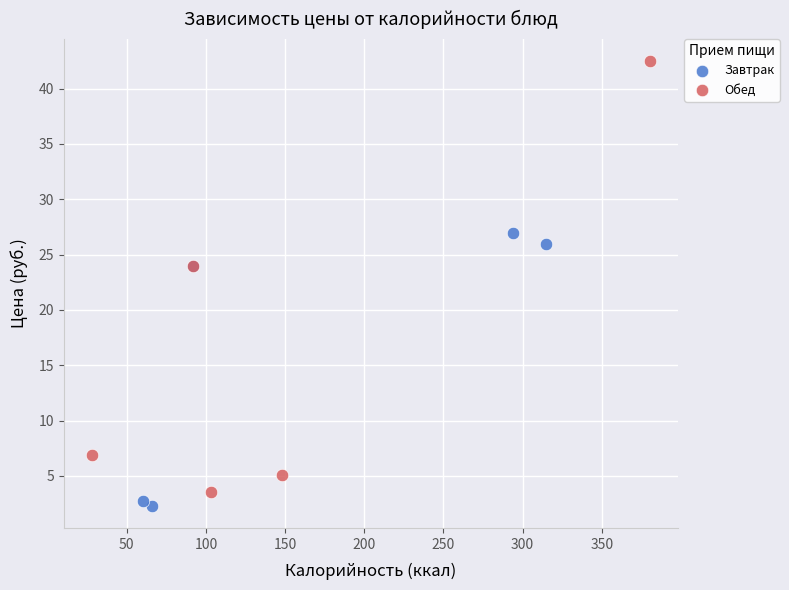

Which series has the largest Y range (max minus min)?

Обед